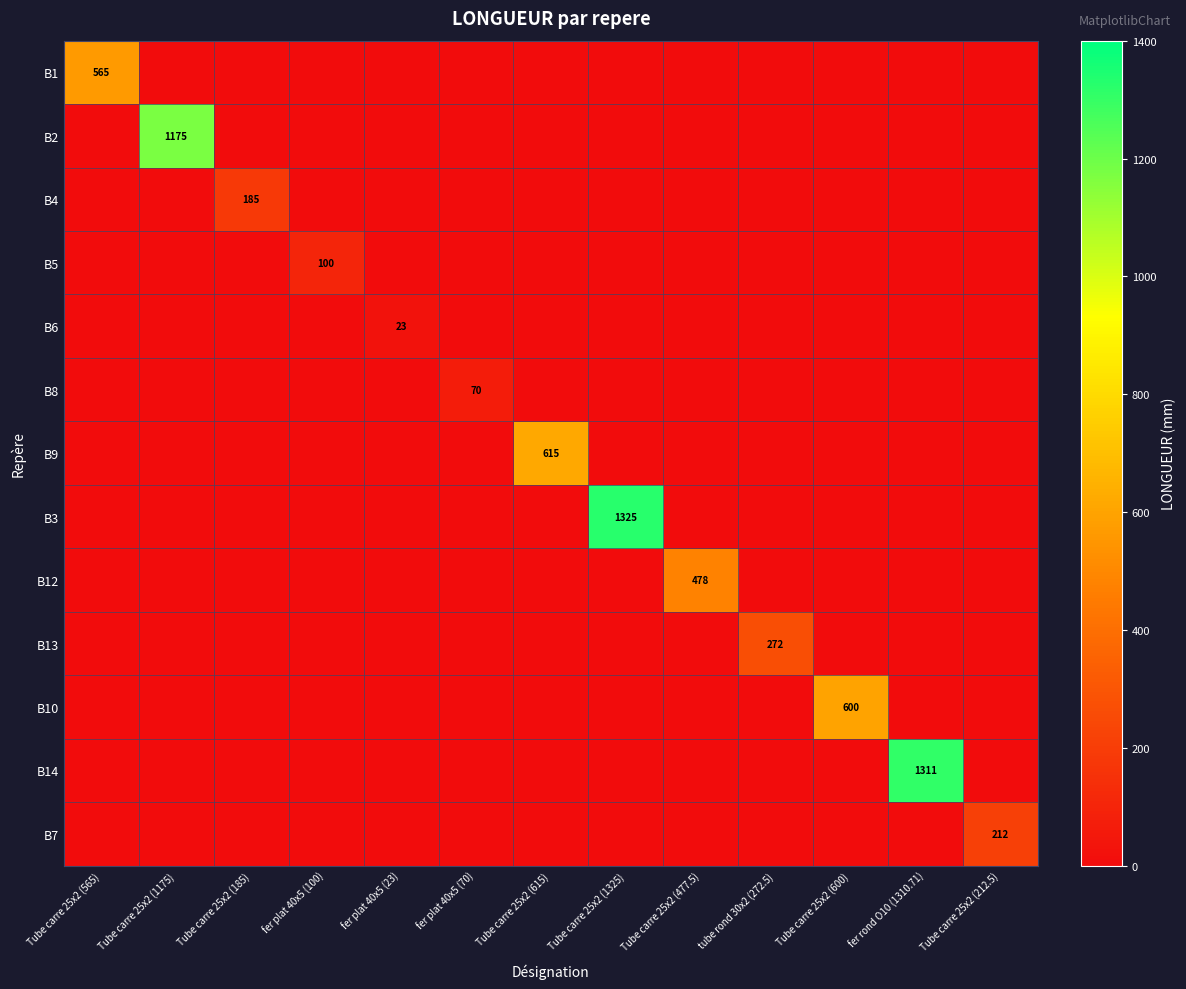

True or false: B13 has a value of 272 at tube rond 30x2 (272.5).

True